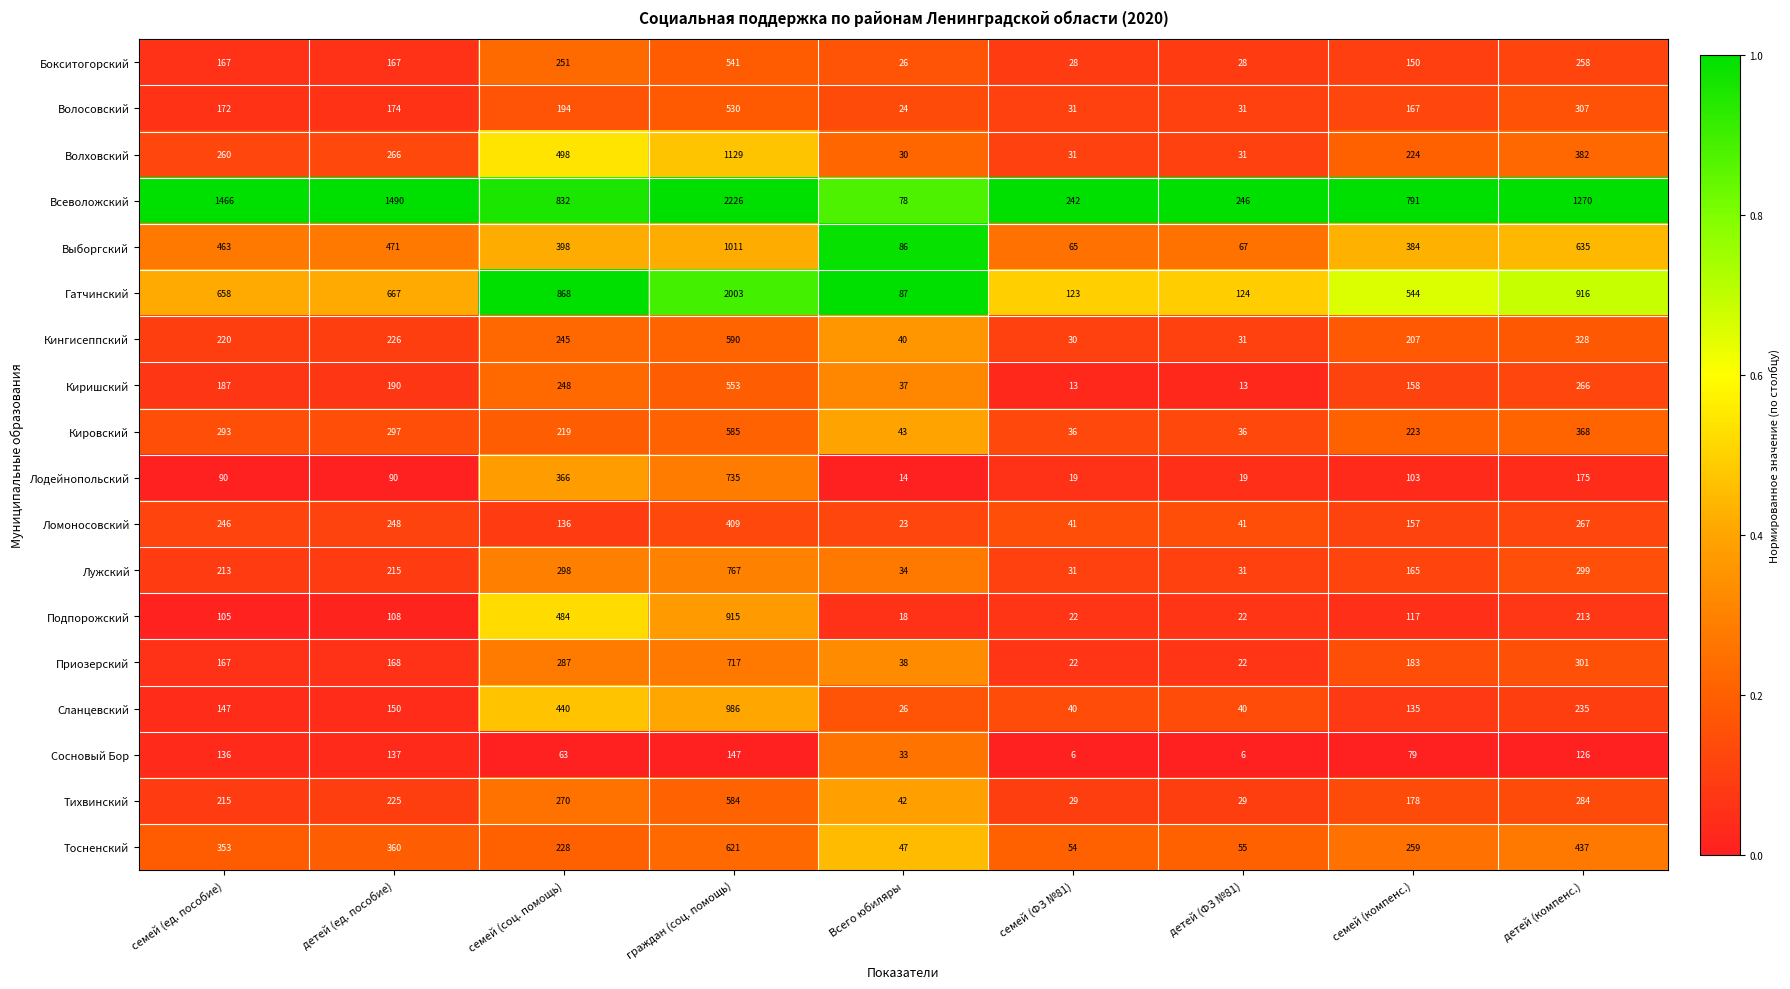

Which category has the highest value across all series?

граждан (соц. помощь)